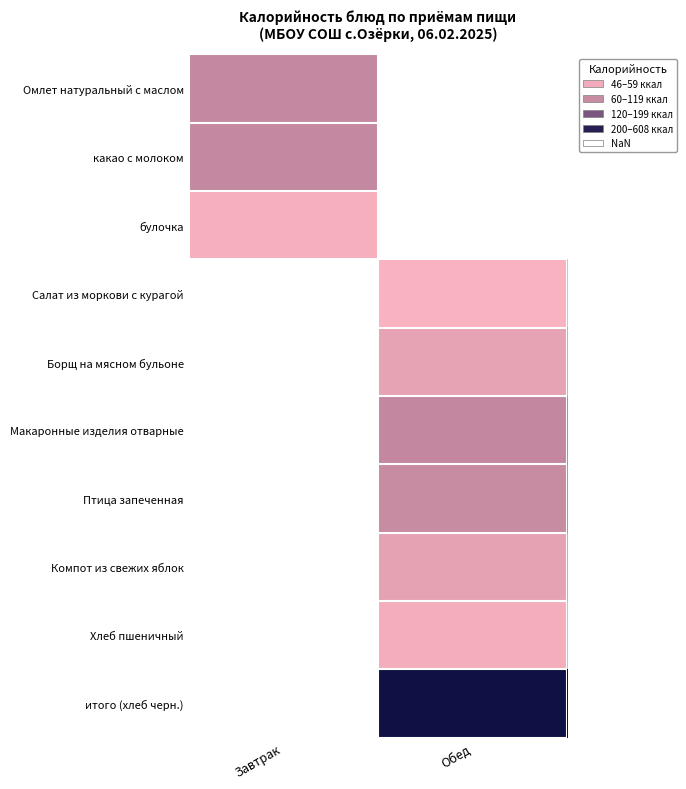

List the labels in order of какао с молоком value, largest first.

Завтрак, Обед